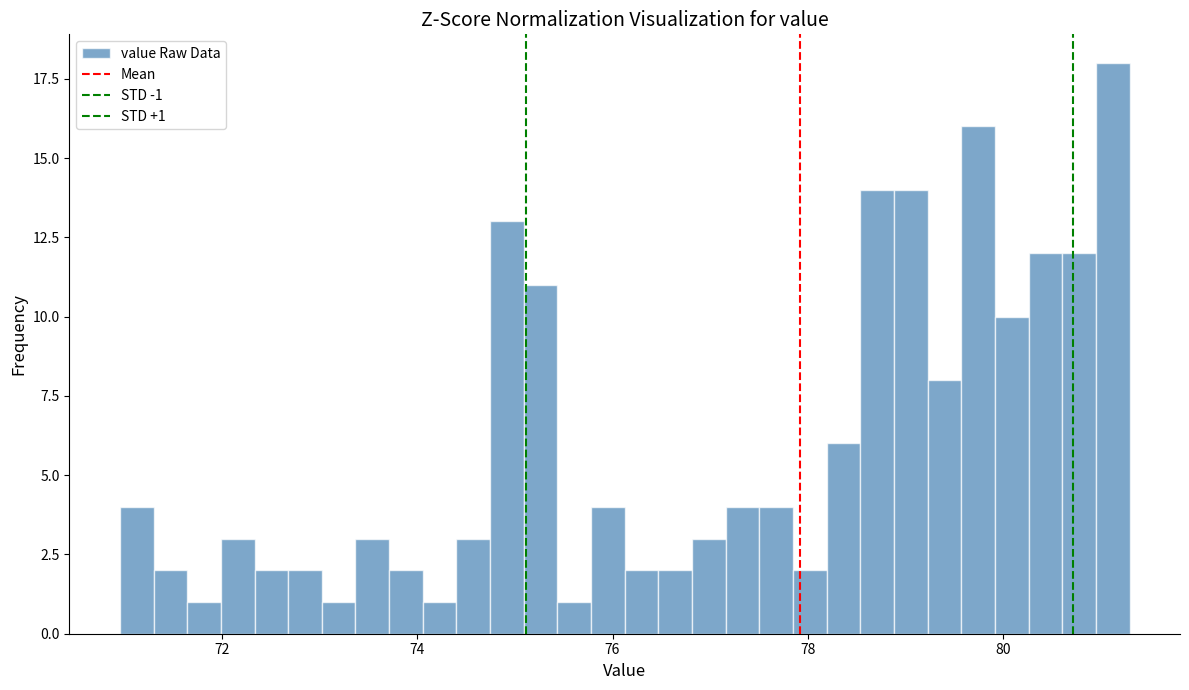

Around what value on the x-axis is the tallest bar? Give the approximate position of its centre, as read against the axis.

81.2